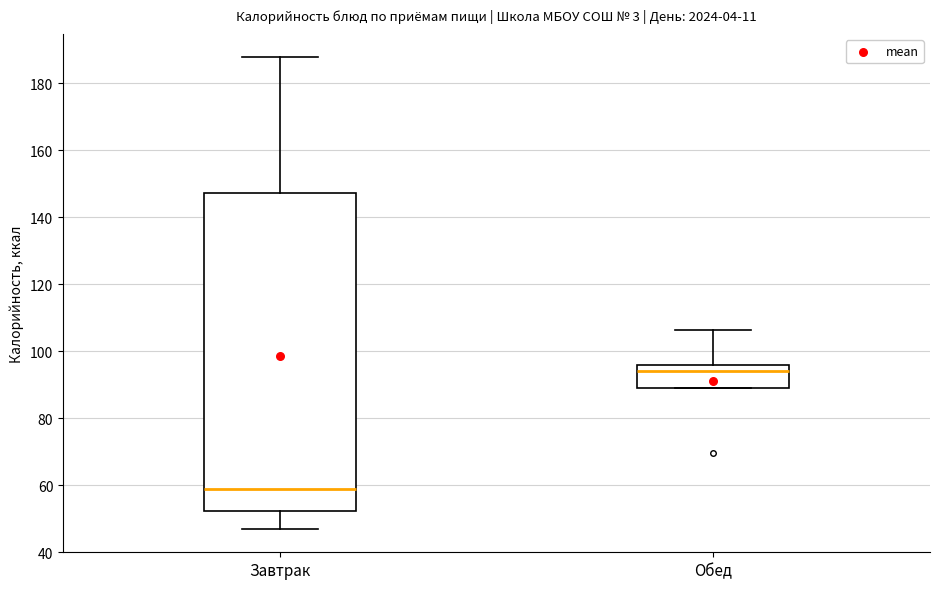

Where does the median line of the box for Завтрак sit on the y-axis? The values are not printed on the chart, so give them approximately, as read against the axis.

58